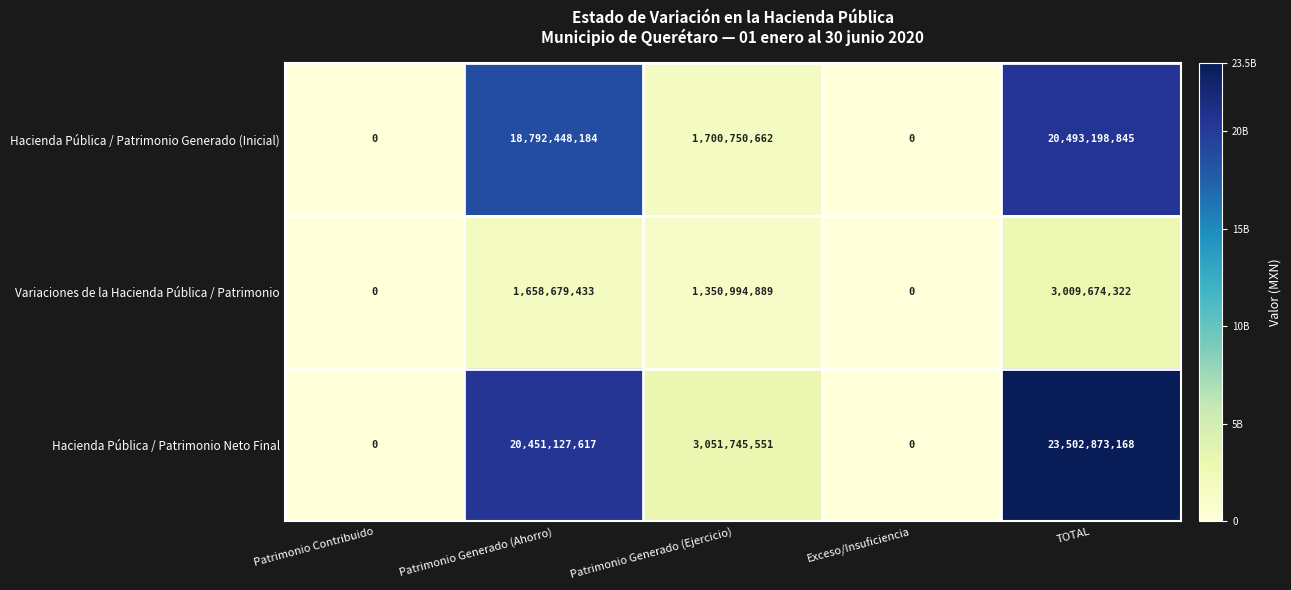

Reading left to right, what are all the values shown in this chart?

Hacienda Pública / Patrimonio Generado (Inicial): Patrimonio Contribuido=0	Patrimonio Generado (Ahorro)=18792448184	Patrimonio Generado (Ejercicio)=1700750662	Exceso/Insuficiencia=0	TOTAL=20493198845
Variaciones de la Hacienda Pública / Patrimonio: Patrimonio Contribuido=0	Patrimonio Generado (Ahorro)=1658679433	Patrimonio Generado (Ejercicio)=1350994889	Exceso/Insuficiencia=0	TOTAL=3009674322
Hacienda Pública / Patrimonio Neto Final: Patrimonio Contribuido=0	Patrimonio Generado (Ahorro)=20451127617	Patrimonio Generado (Ejercicio)=3051745551	Exceso/Insuficiencia=0	TOTAL=23502873168